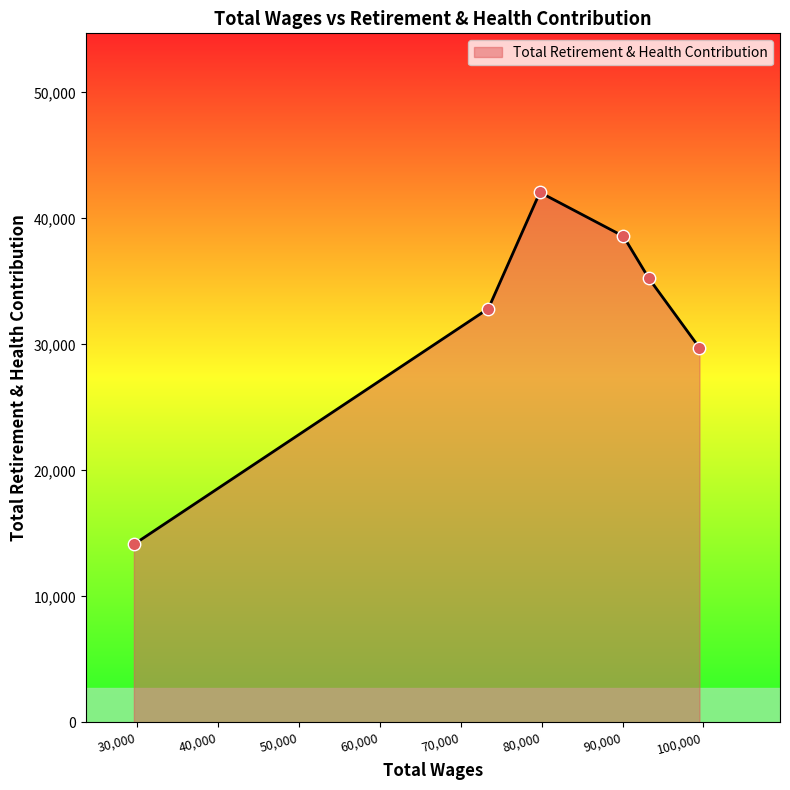

What is the greatest value displayed?

42063